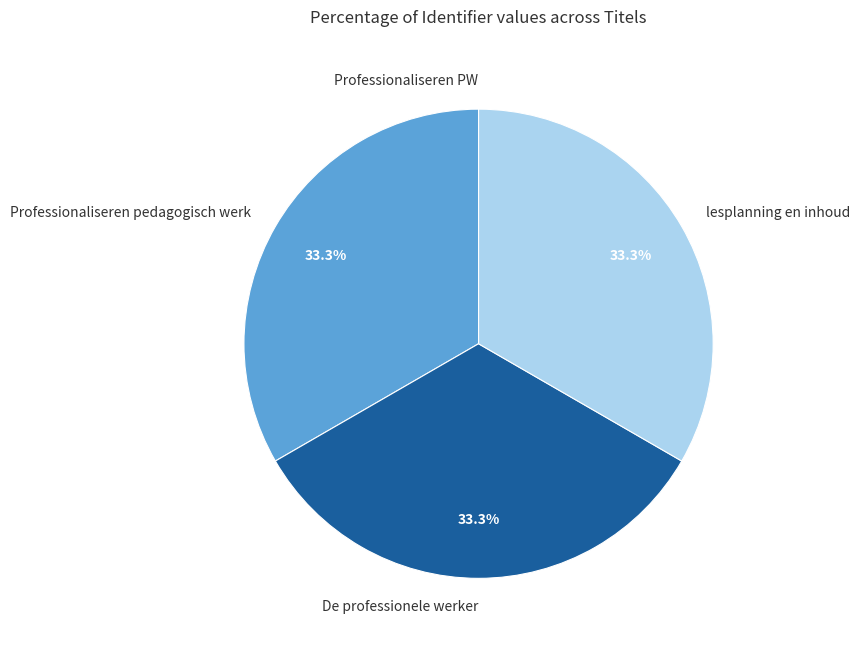

What percentage do lesplanning en inhoud and De professionele werker together represent?

66.7%